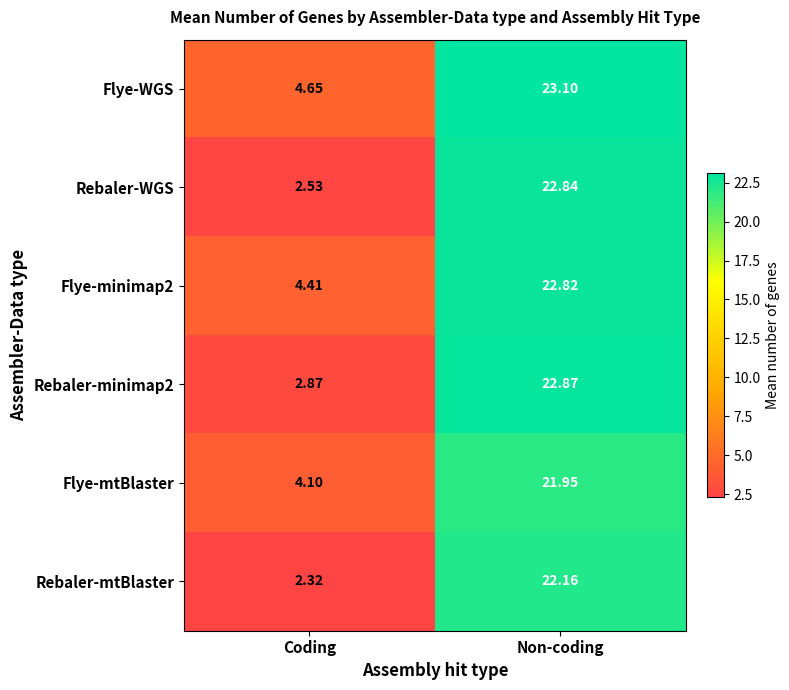

At which label does Flye-minimap2 reach its minimum?

Coding